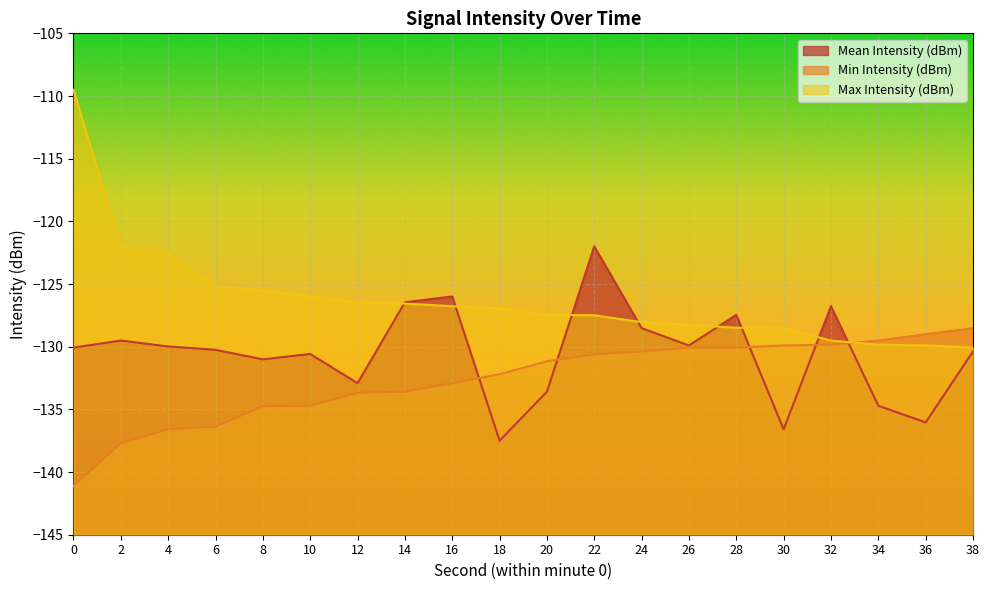

At which category does Mean Intensity (dBm) reach its first local peak?

2